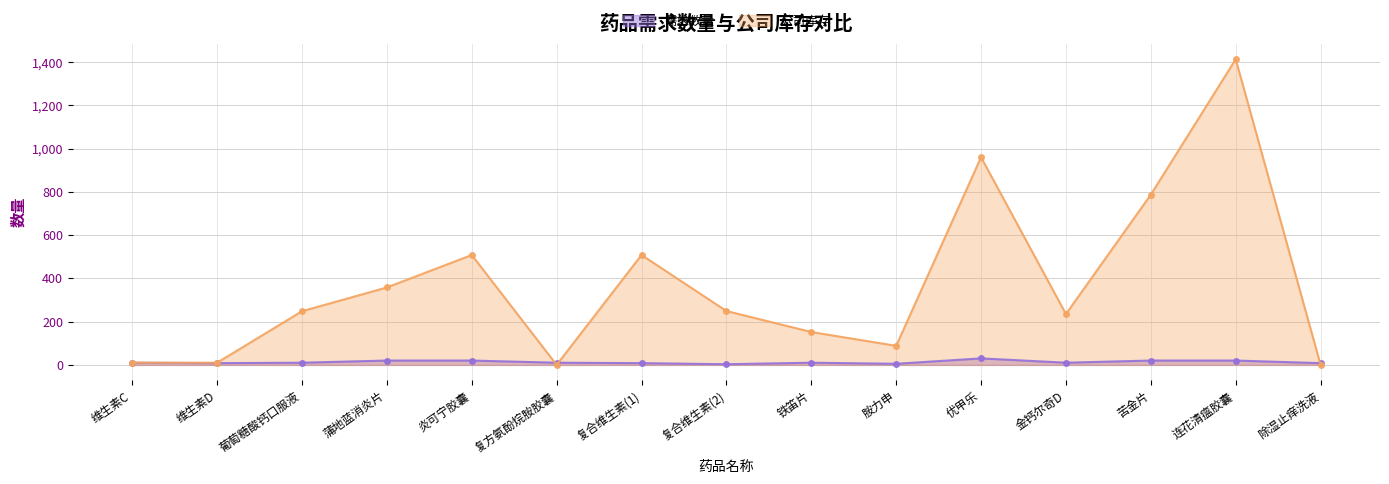

Where do 公司库存 and 需求数量 first cross each other?

炎可宁胶囊 and 复方氨酚烷胺胶囊